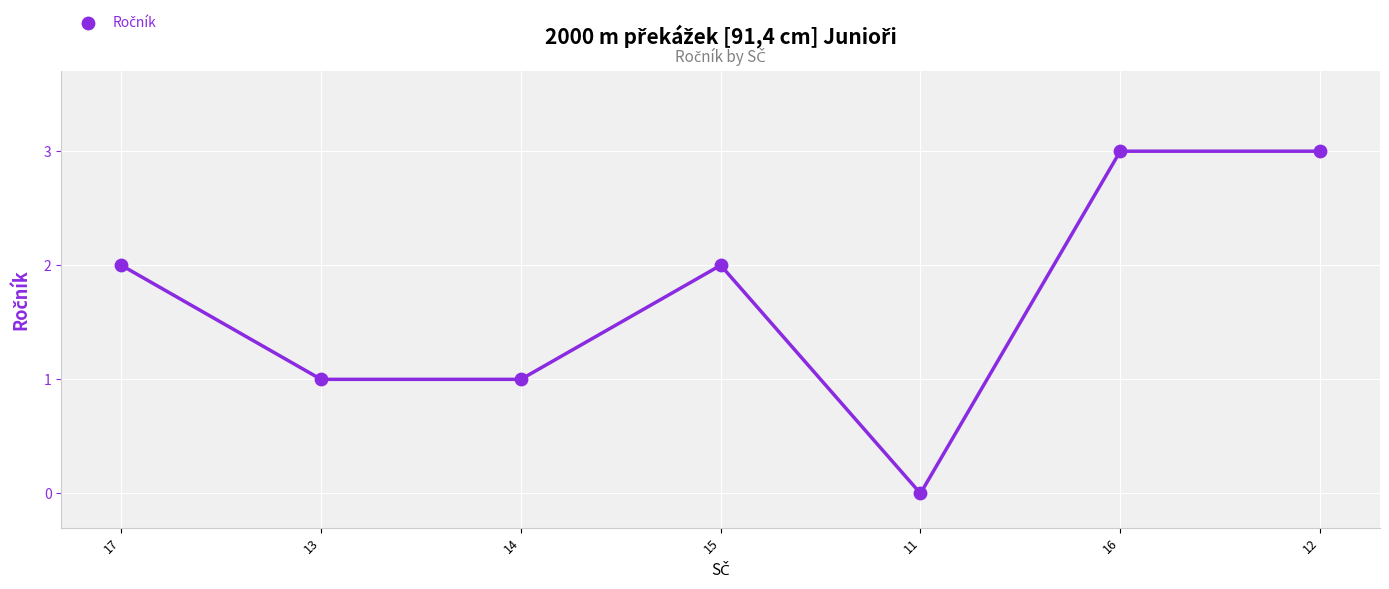

What is the range of Y values (max minus min)?

3